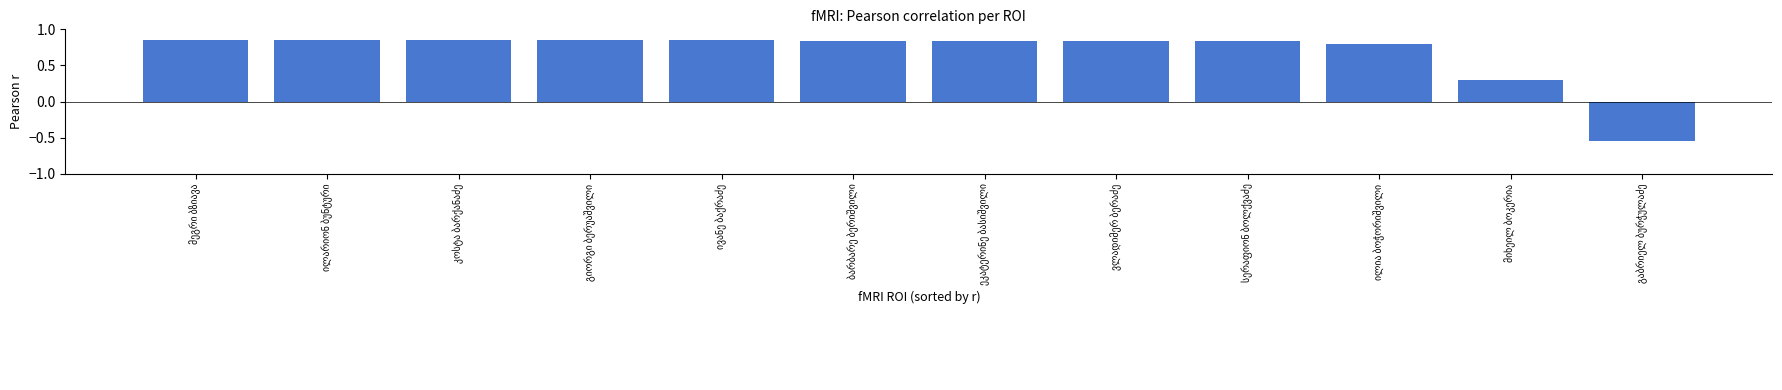

How many values are between 0 and 1?

11